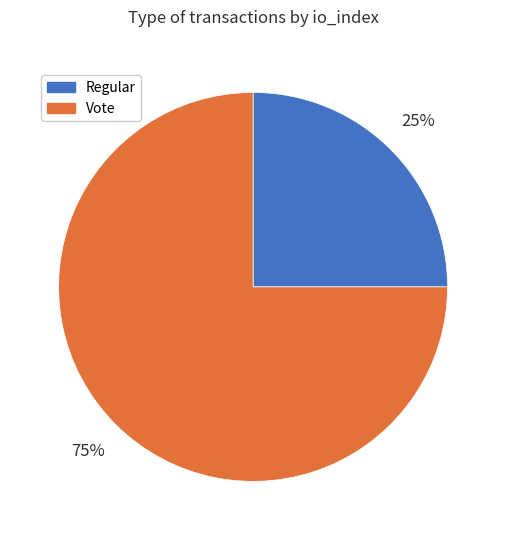

How many slices are in this pie chart?

2